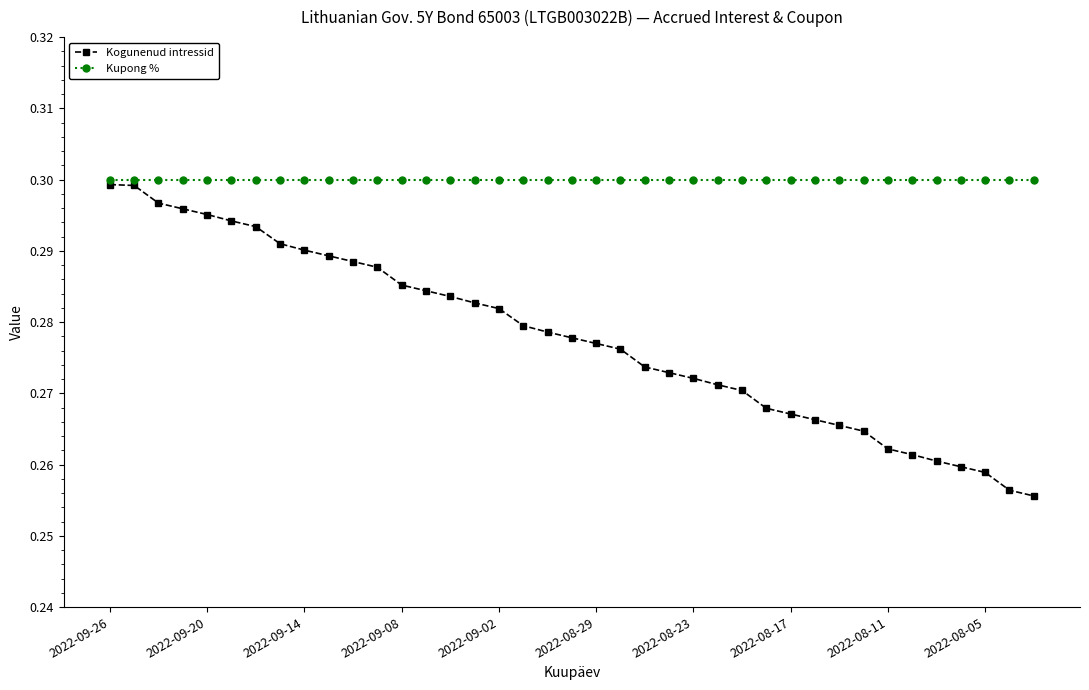

What are all the series names shown in the legend?

Kogunenud intressid, Kupong %